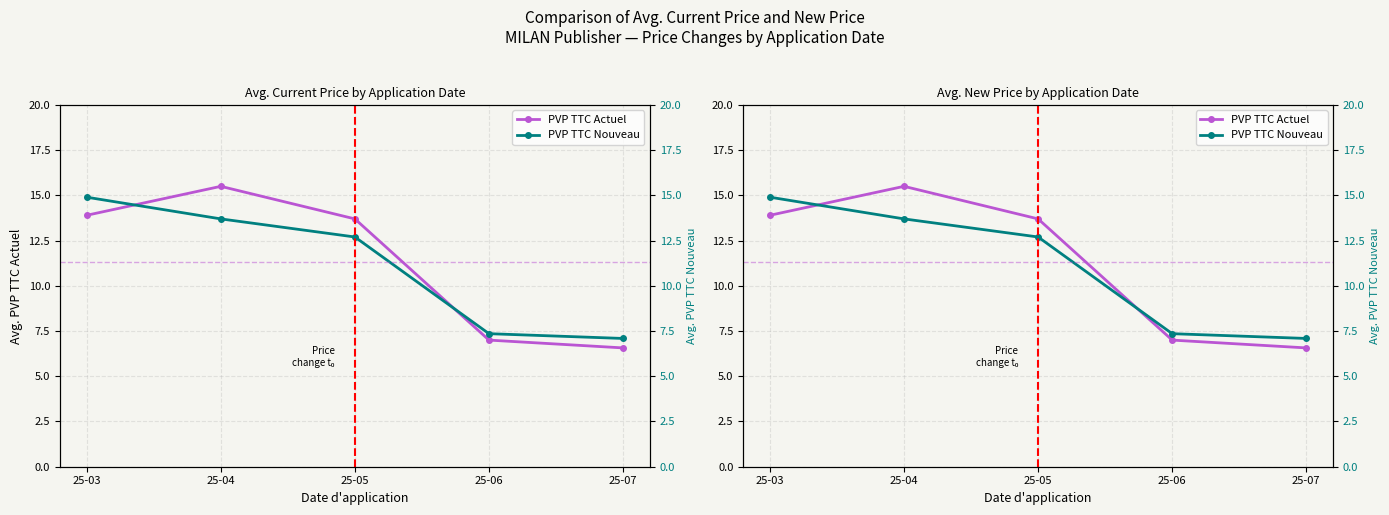

True or false: PVP TTC Nouveau has a value of 13.7 at 25-04.

True